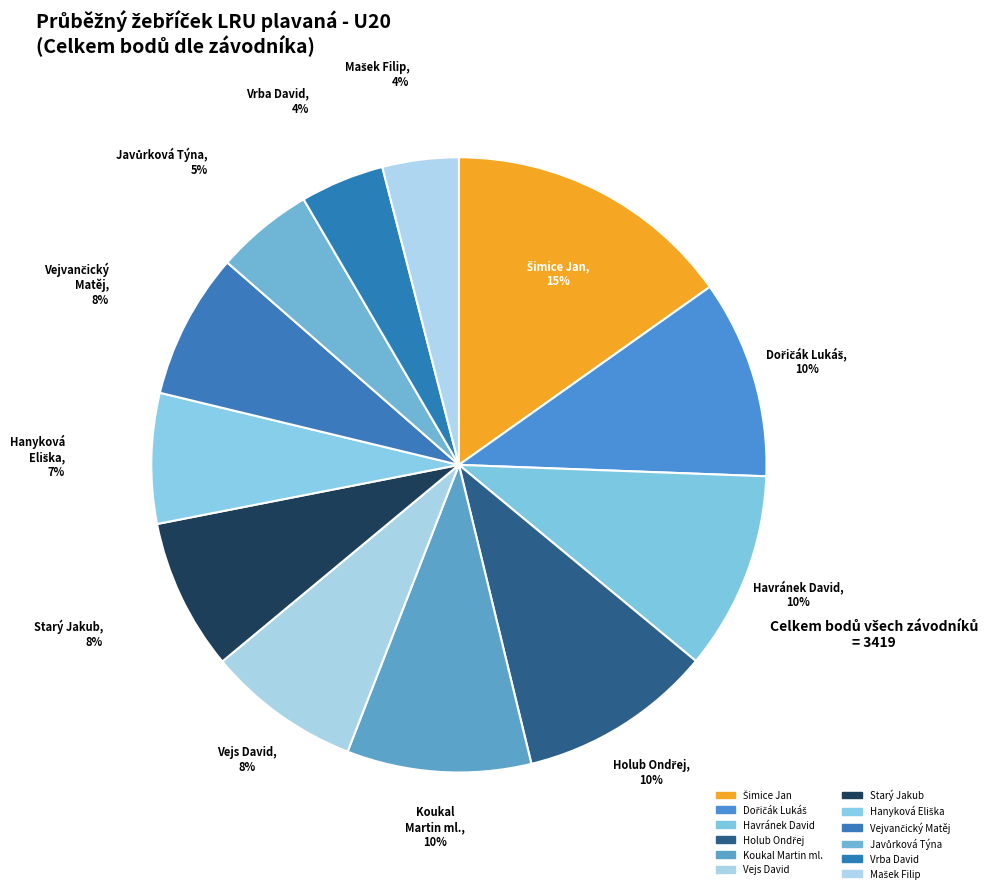

To the nearest percent, what is the average slice percentage?

8%